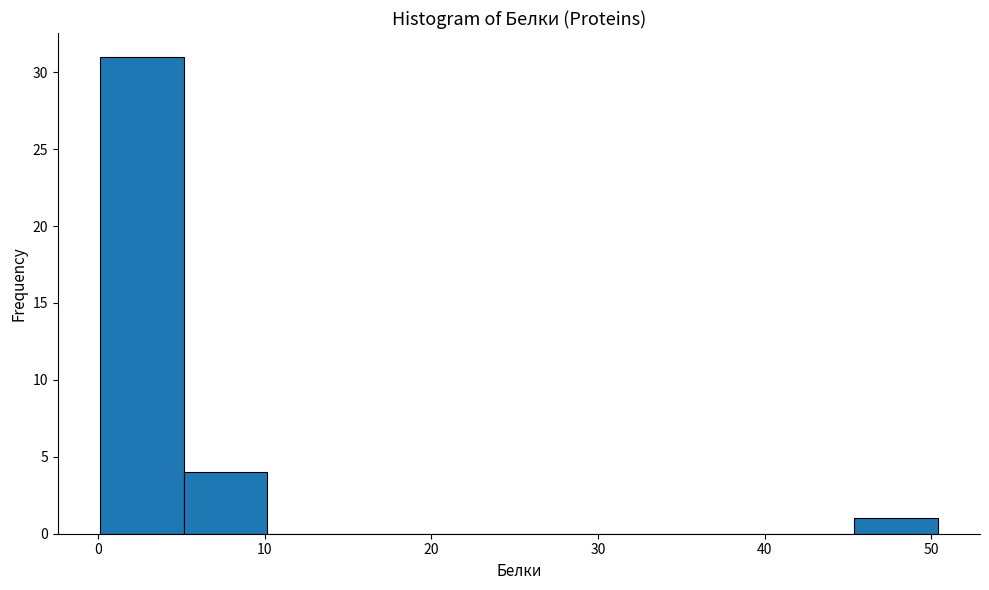

What is the height of the bar covering 5 to 10 on the x-axis? Neither the bar edges nor the heights are printed on the chart, so give them approximately, as read against the axes.

4